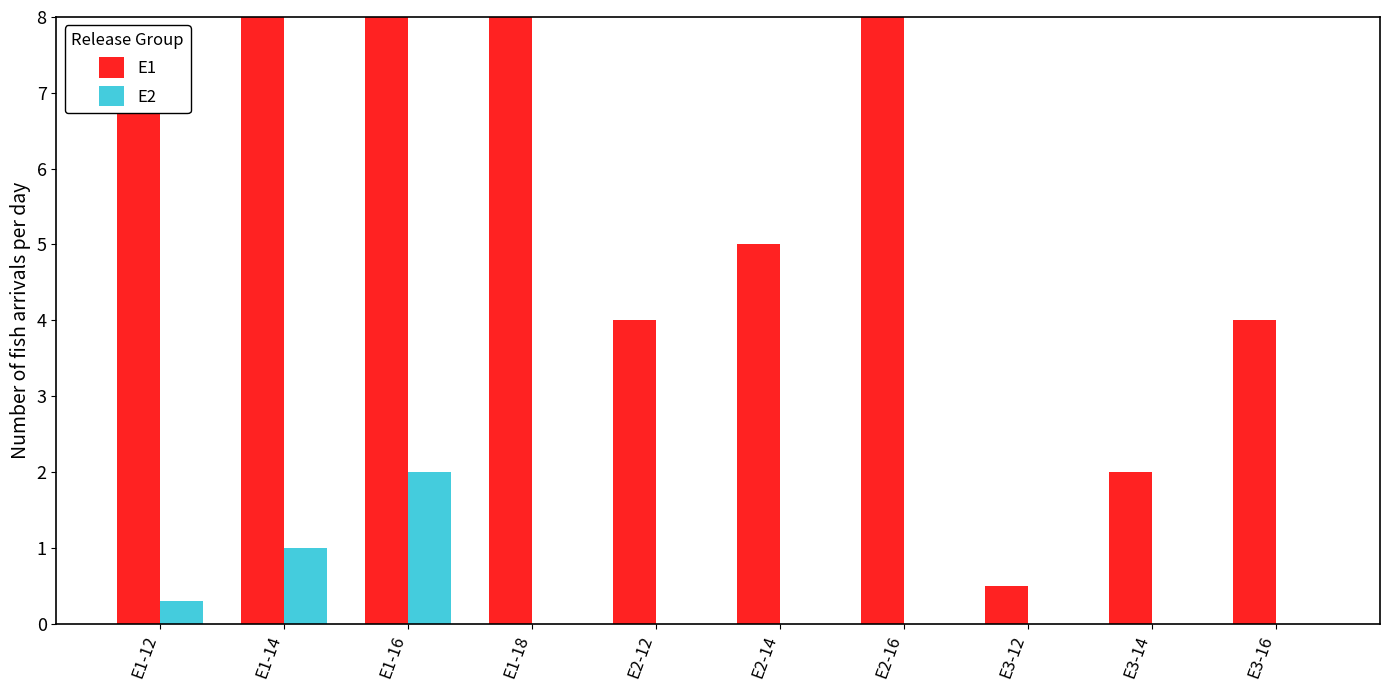

True or false: E1 has a value of 2.3 at E2-16.

False